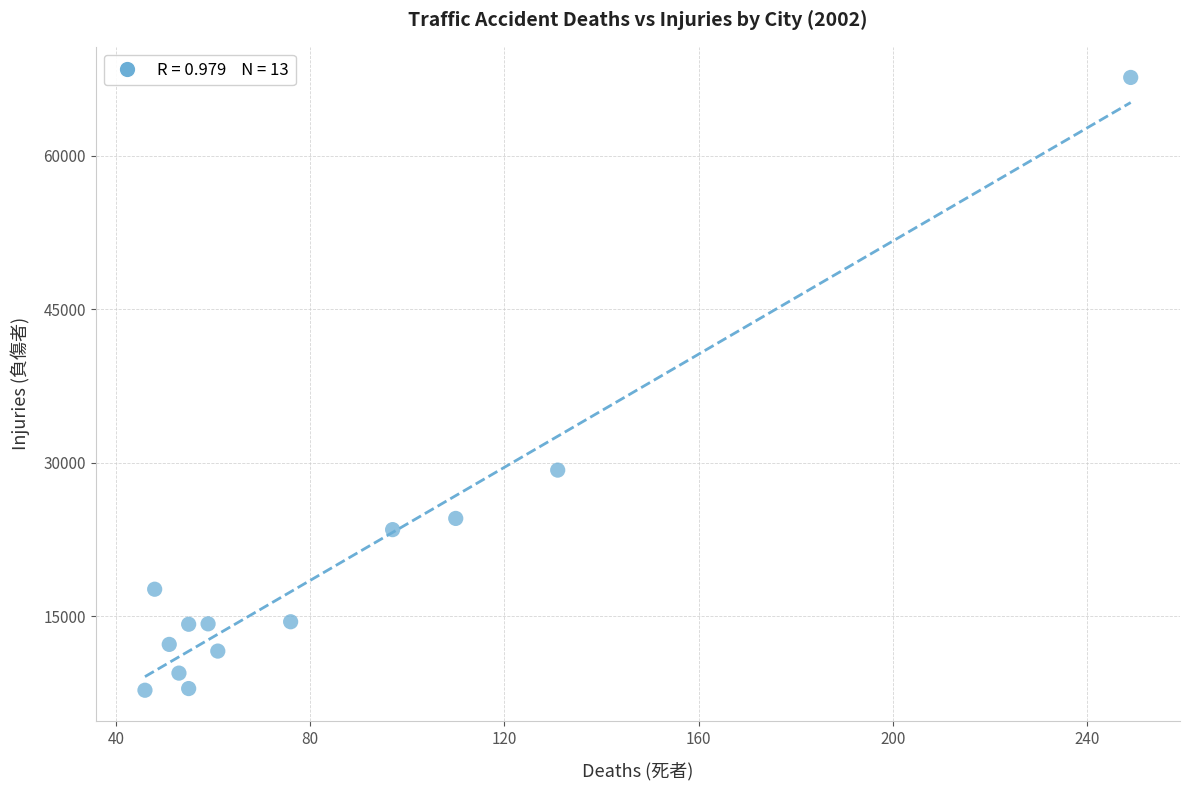

What Y value in the scatter plot is closest to 37703?

29276